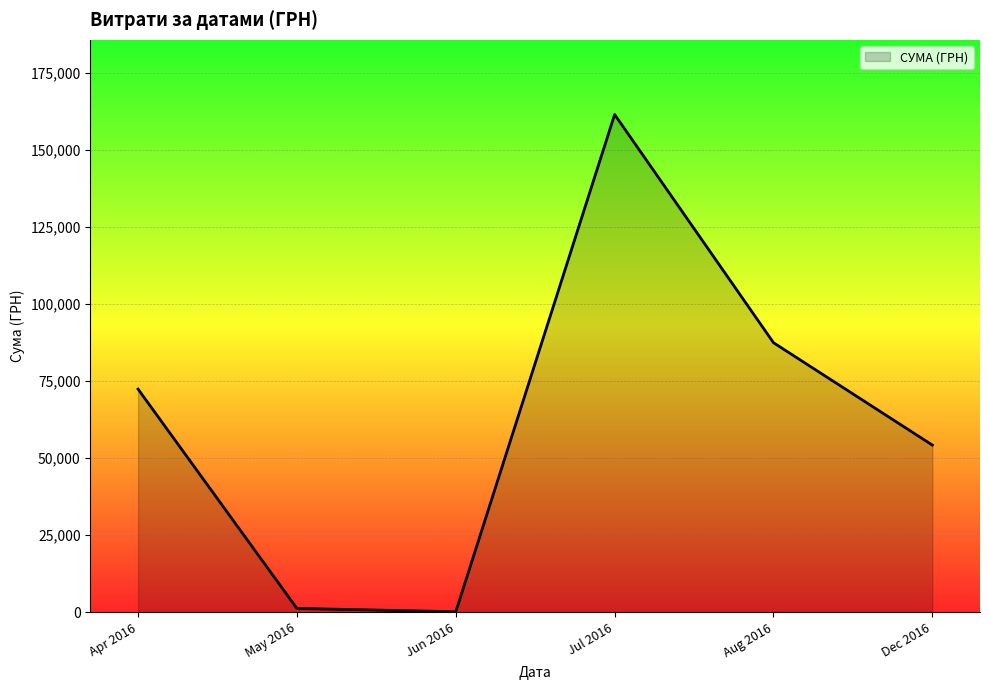

How many categories are shown in the chart?

6